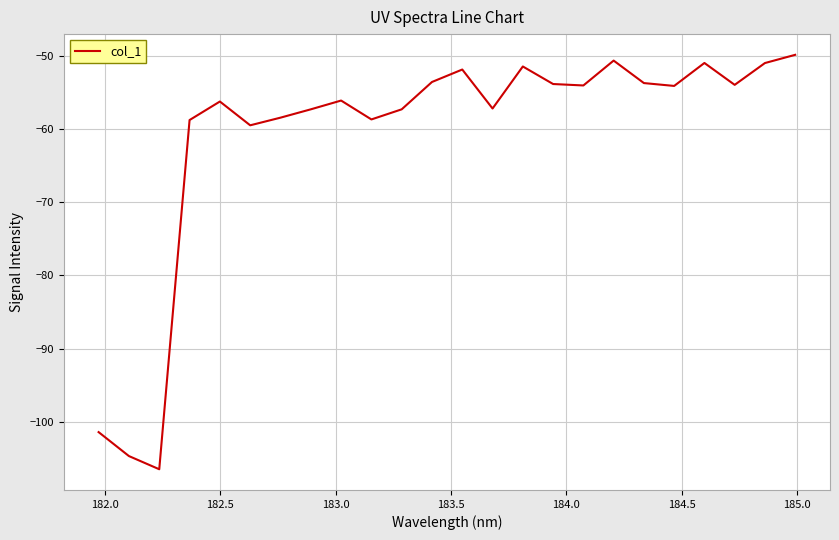

What is the minimum value shown in the chart?

-106.5